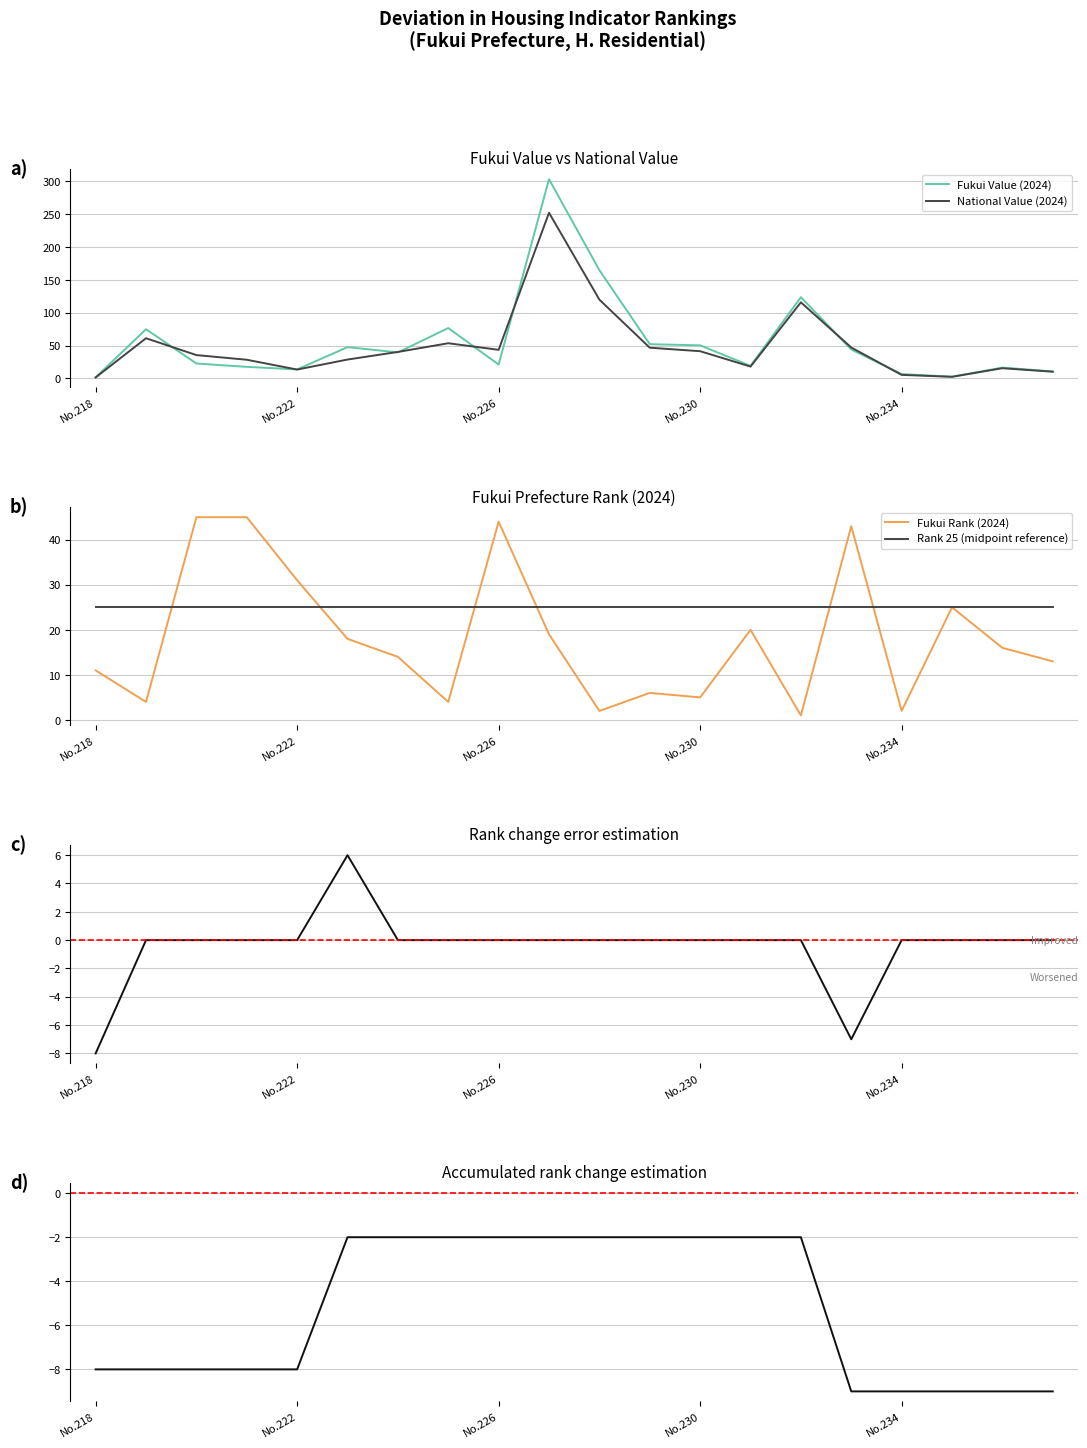

Which series changed the most between No.230 and No.237?

Fukui Value (2024)